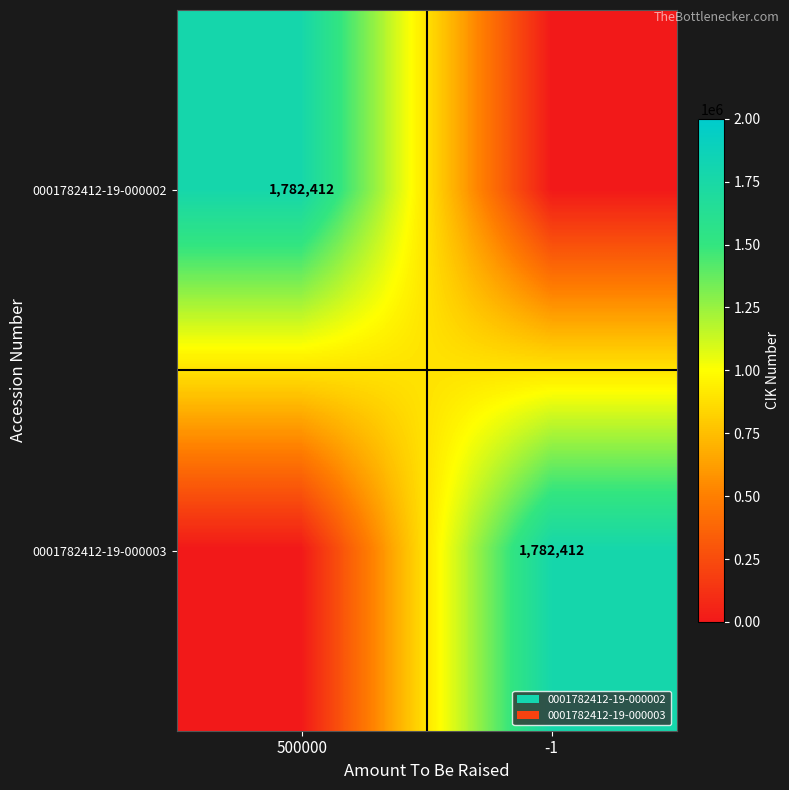

What is the spread (max minus min) of values at 500000?

1782412